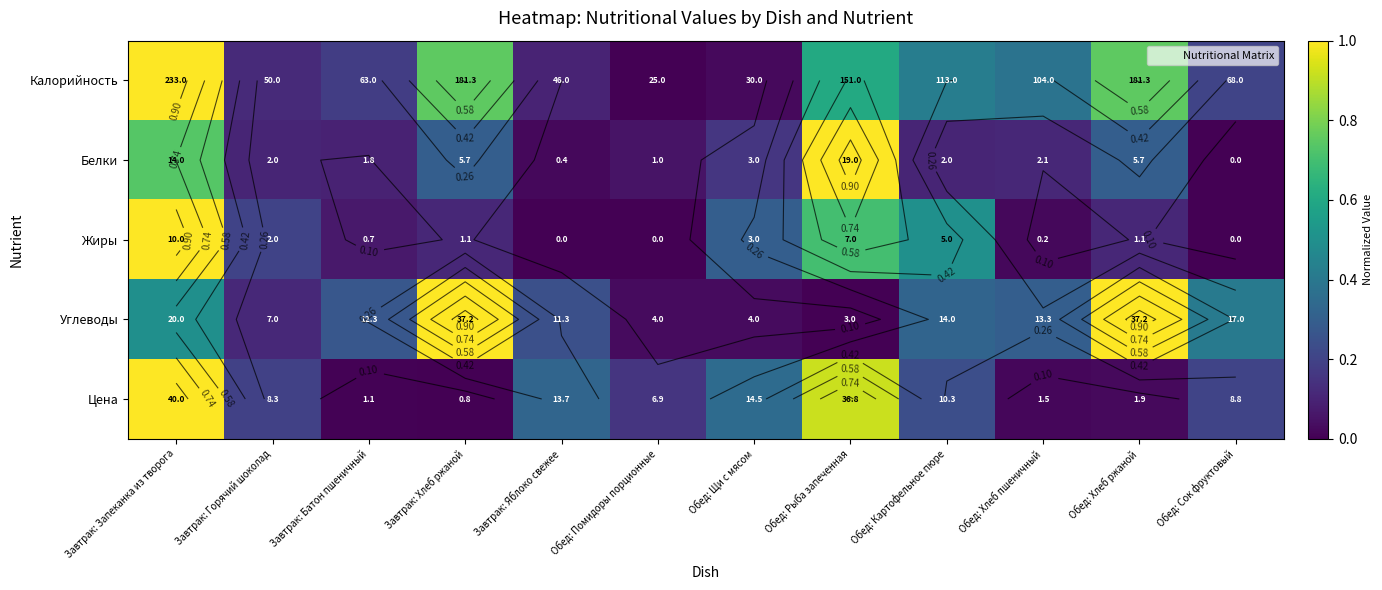

True or false: Углеводы has a value of 0.1 at Завтрак: Запеканка из творога.

False